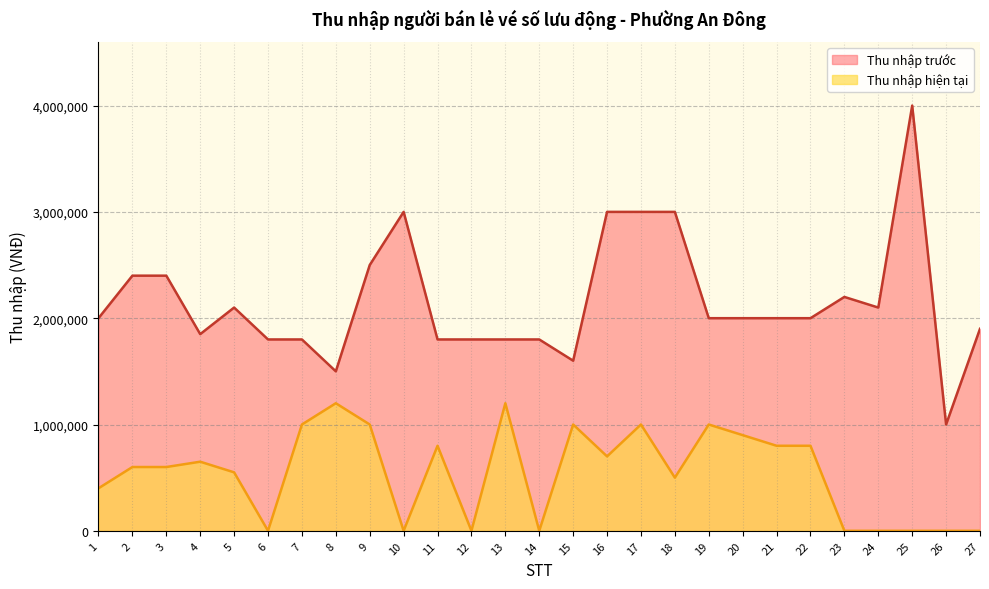

Reading left to right, list all the values displayed in this chart.

Thu nhập trước: 2000000	2400000	2400000	1850000	2100000	1800000	1800000	1500000	2500000	3000000	1800000	1800000	1800000	1800000	1600000	3000000	3000000	3000000	2000000	2000000	2000000	2000000	2200000	2100000	4000000	1000000	1900000
Thu nhập hiện tại: 400000	600000	600000	650000	550000	0	1000000	1200000	1000000	0	800000	0	1200000	0	1000000	700000	1000000	500000	1000000	900000	800000	800000	0	0	0	0	0